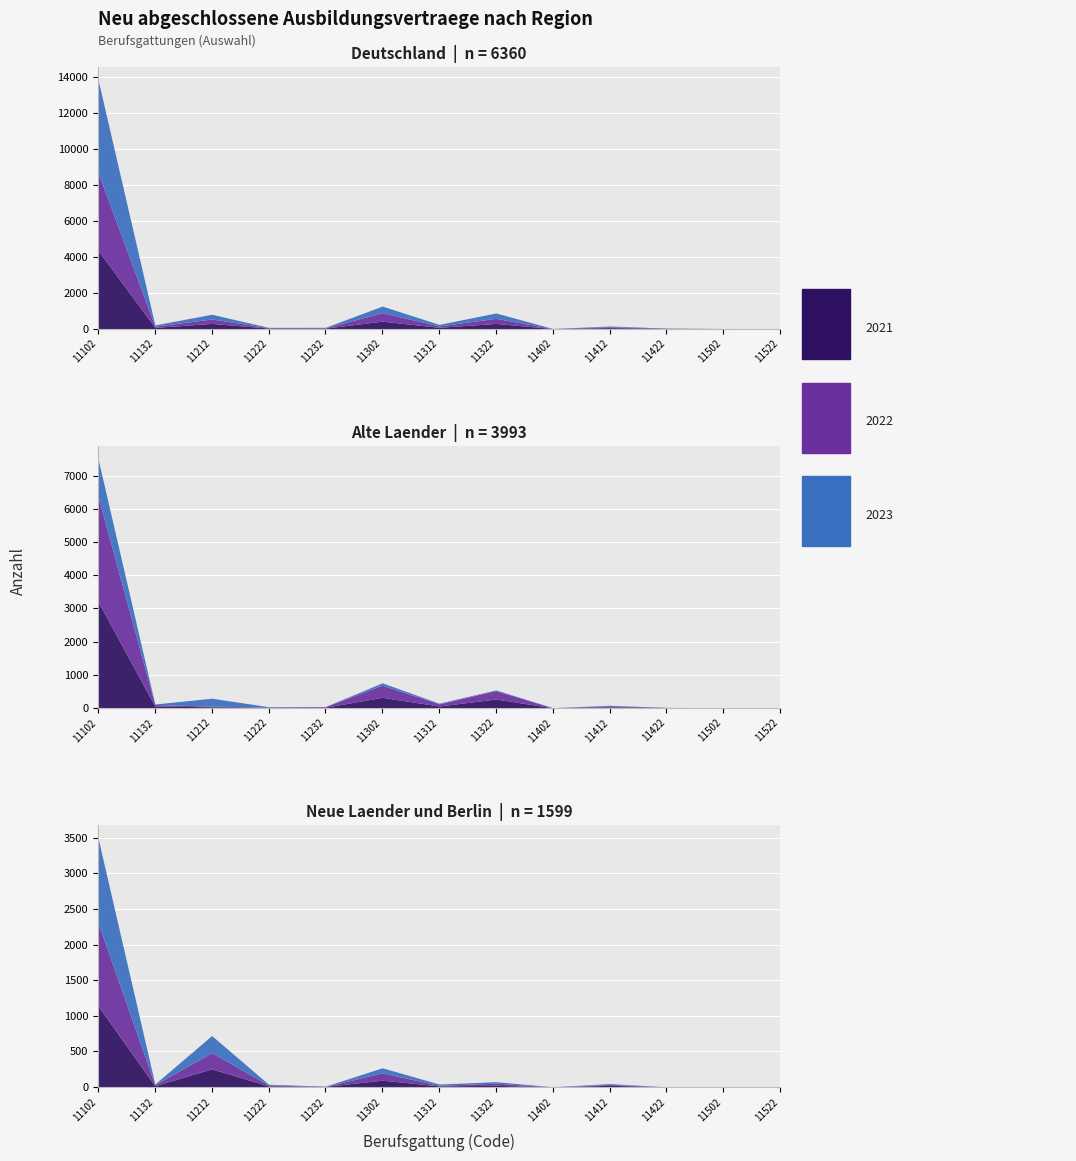

True or false: Alte Laender 2021 has a value of 21 at 11222.

False